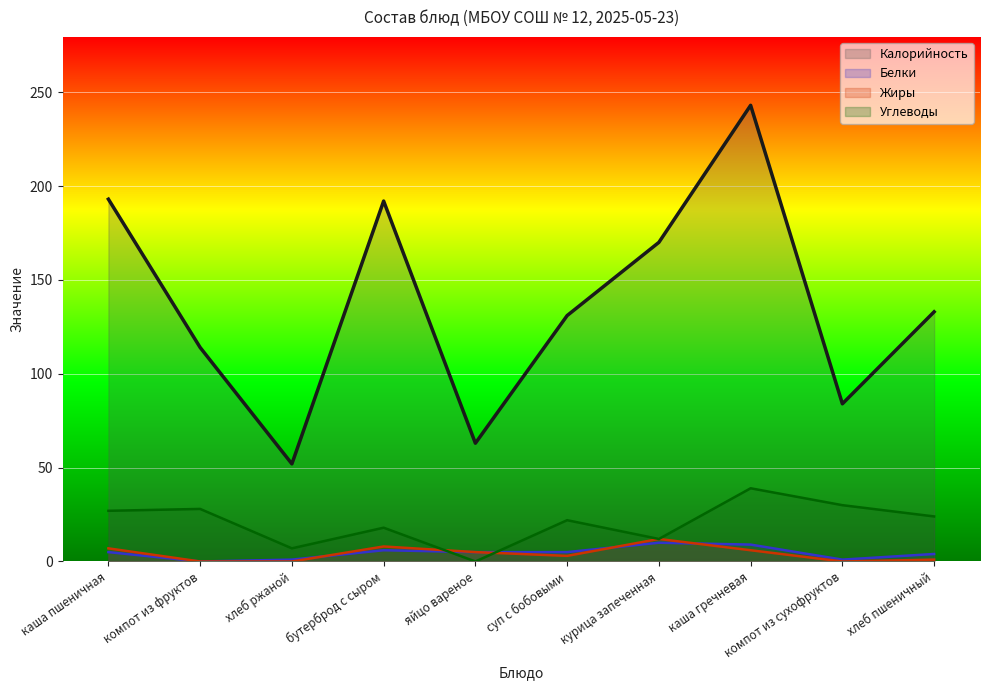

What is the total value across all series at бутерброд с сыром?

224